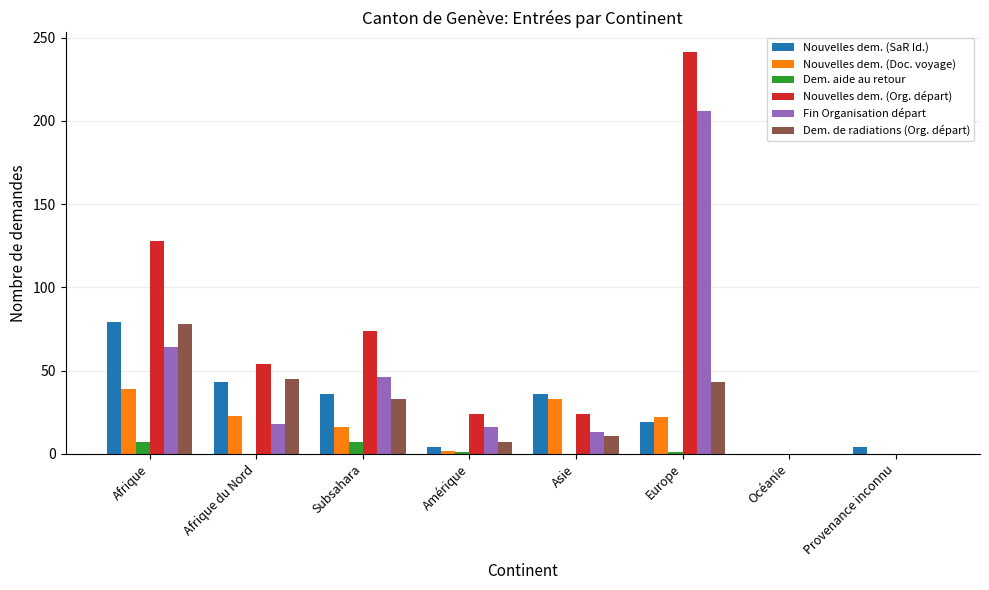

At which category does the chart reach its peak across all series?

Europe